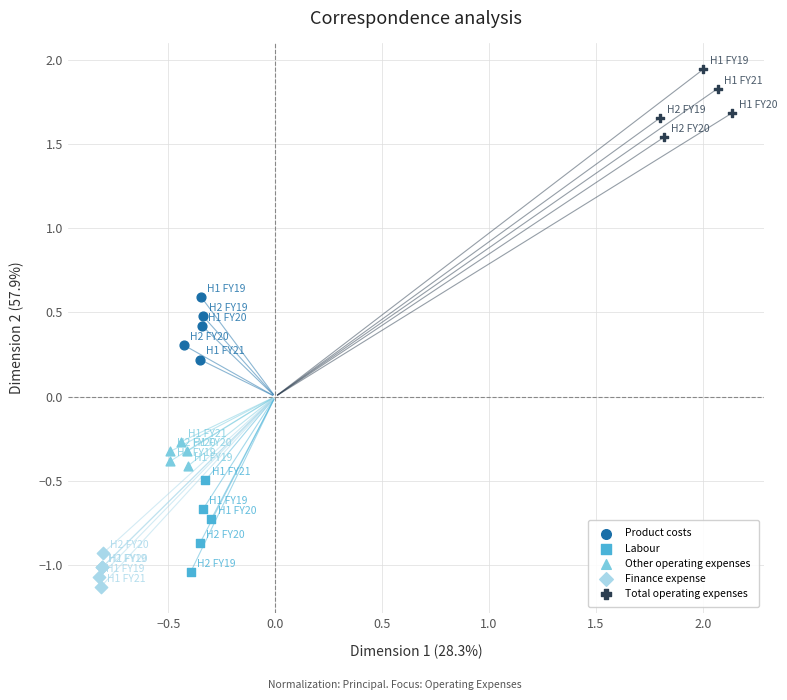

Which series has the largest Y range (max minus min)?

Labour